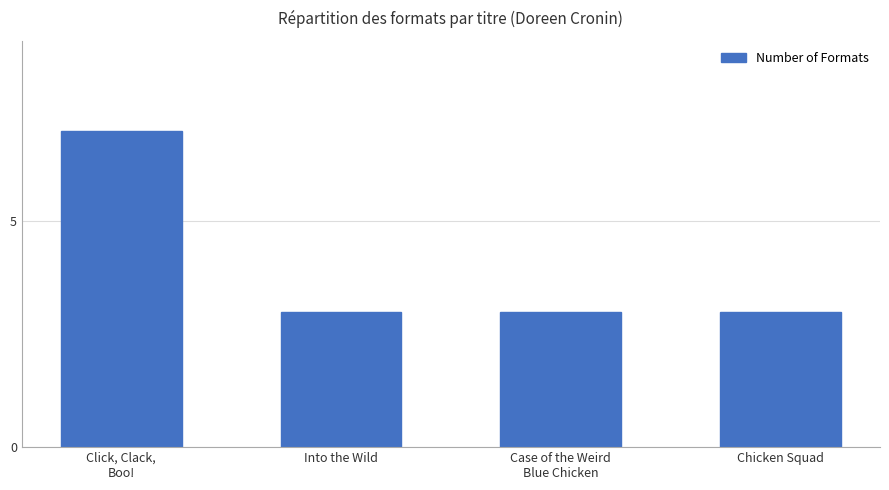

What is the label of the 1st bar from the right?

Chicken Squad